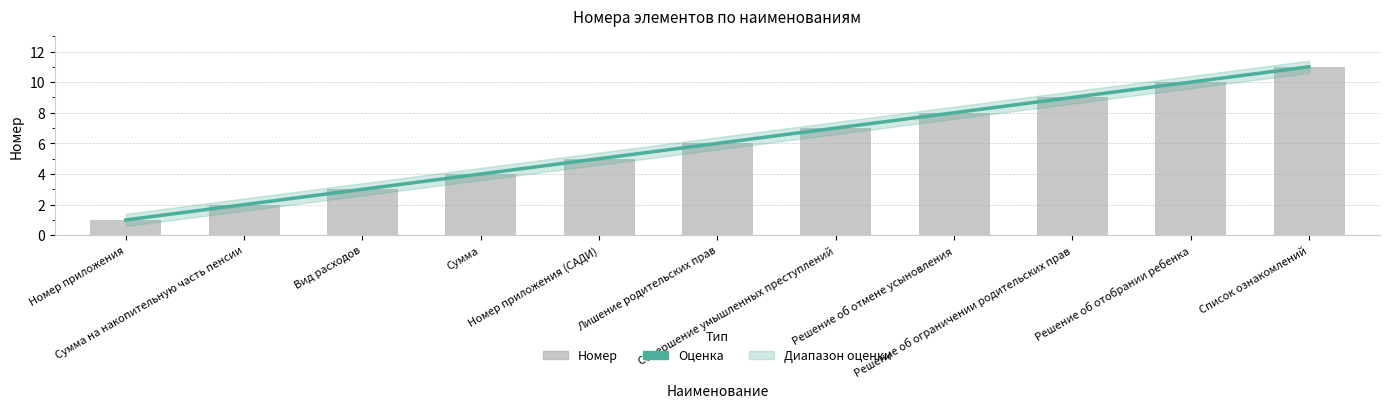

Reading left to right, what are all the values shown in this chart?

Номер приложения=1	Сумма на накопительную часть пенсии=2	Вид расходов=3	Сумма=4	Номер приложения (САДИ)=5	Лишение родительских прав=6	Совершение умышленных преступлений=7	Решение об отмене усыновления=8	Решение об ограничении родительских прав=9	Решение об отобрании ребенка=10	Список ознакомлений=11